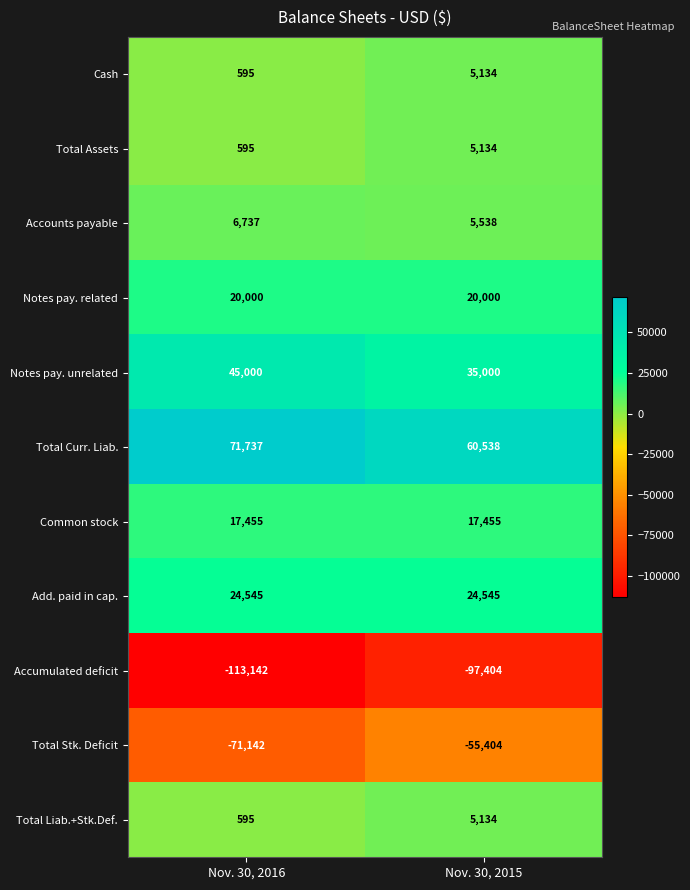

What is the difference between the highest and lowest values at Nov. 30, 2015?

157942